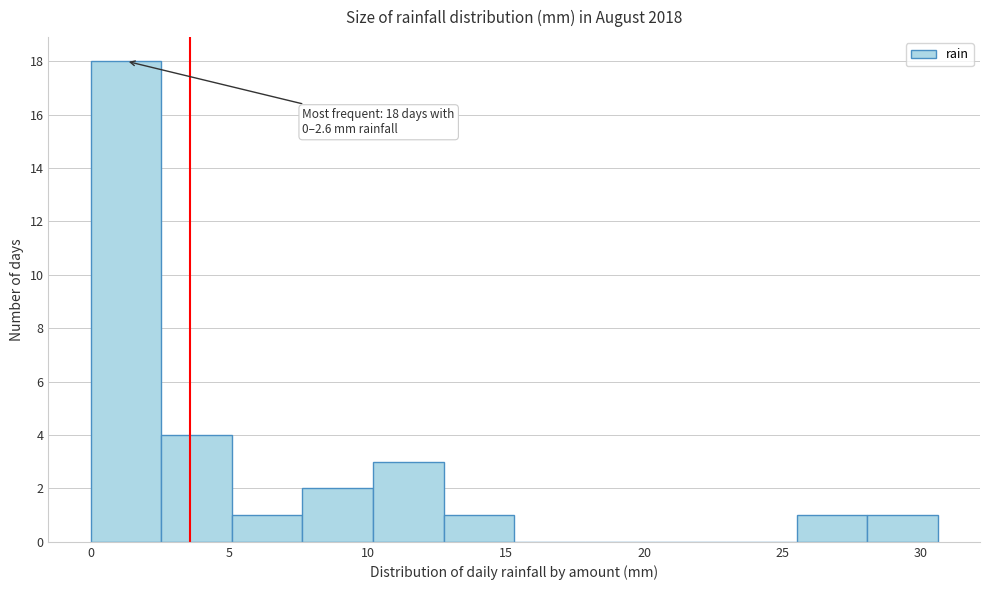

Over which range of the x-axis is the bar tallest?

0.00 to 2.55